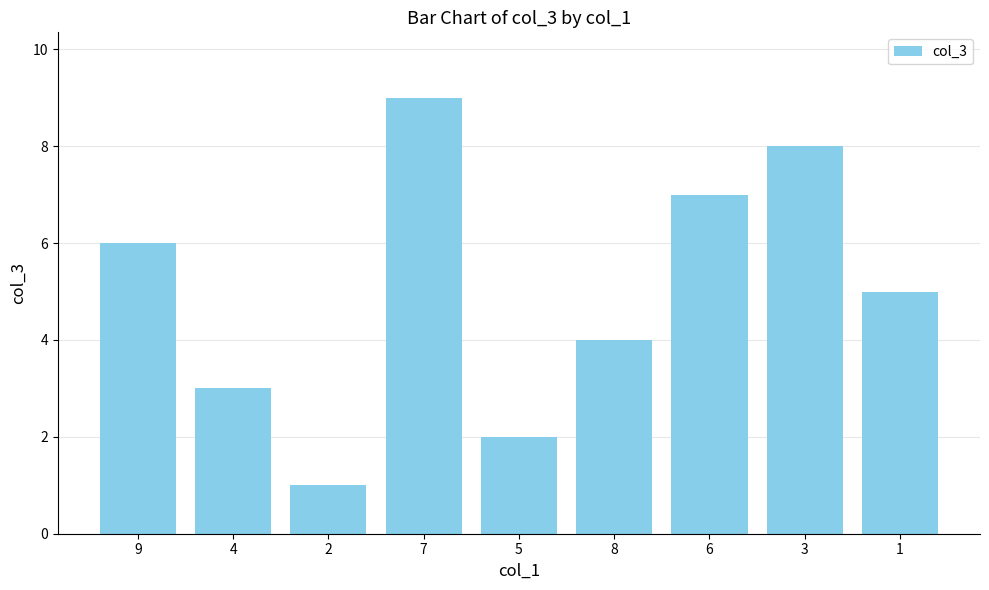

The value at 8 is 2. True or false?

False